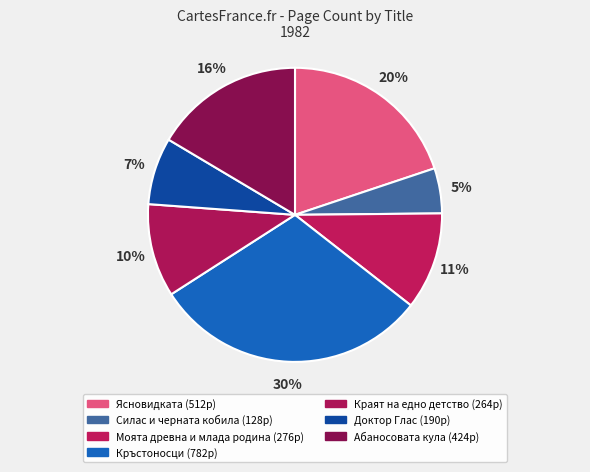

To the nearest percent, what is the difference between the largest and smallest slice percentages?

25%